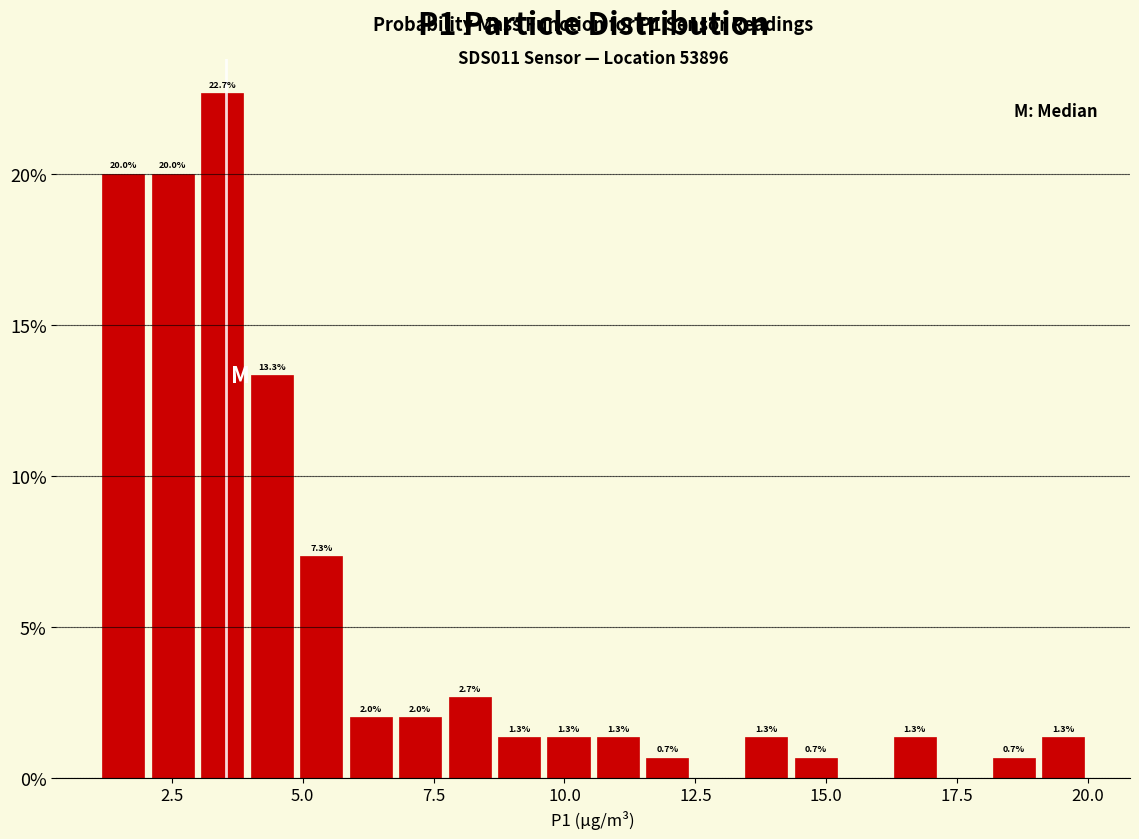

Around what value on the x-axis is the tallest bar? Give the approximate position of its centre, as read against the axis.

3.5